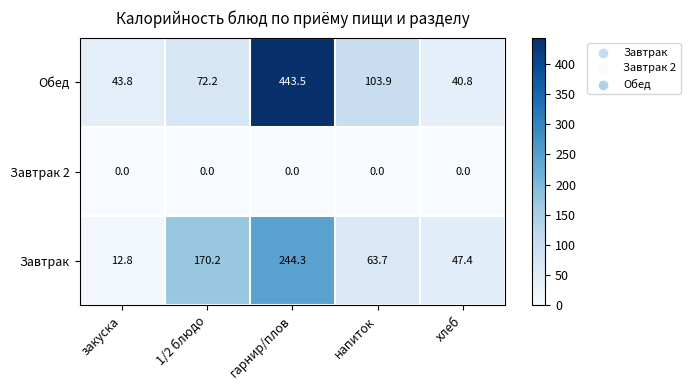

Which series has the widest spread of values?

Обед